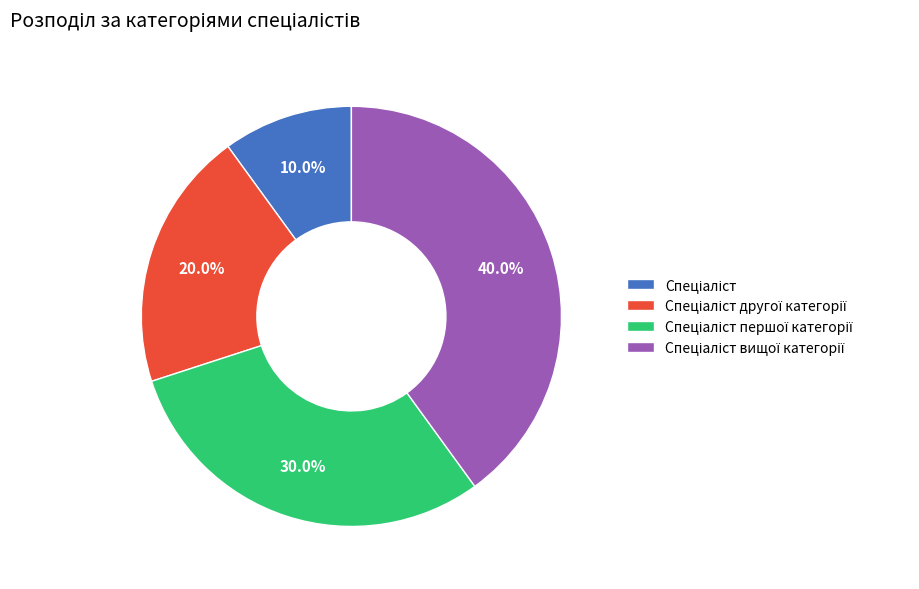

How many slices are in this pie chart?

4